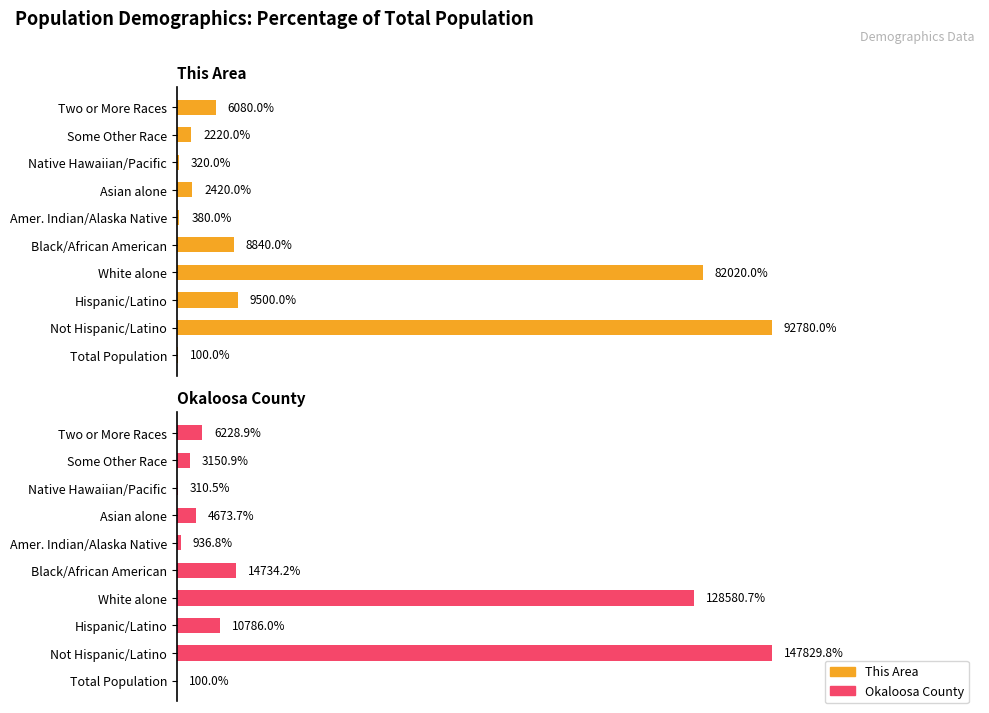

What position from the right is Not Hispanic/Latino?

9